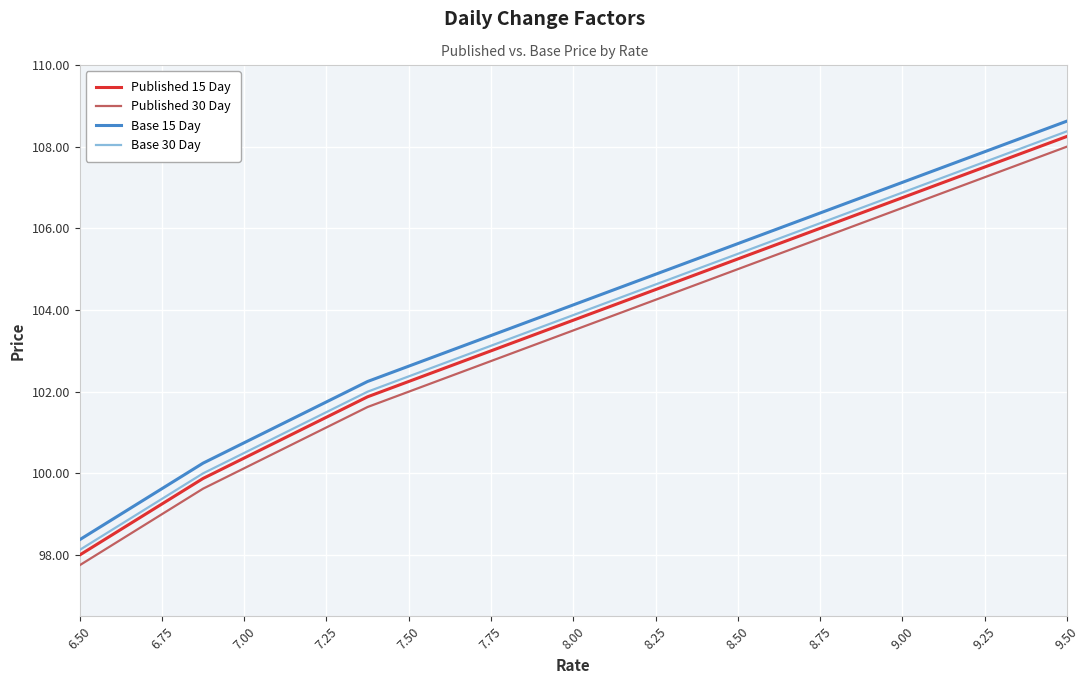

What is the minimum value for Base 15 Day?

98.4